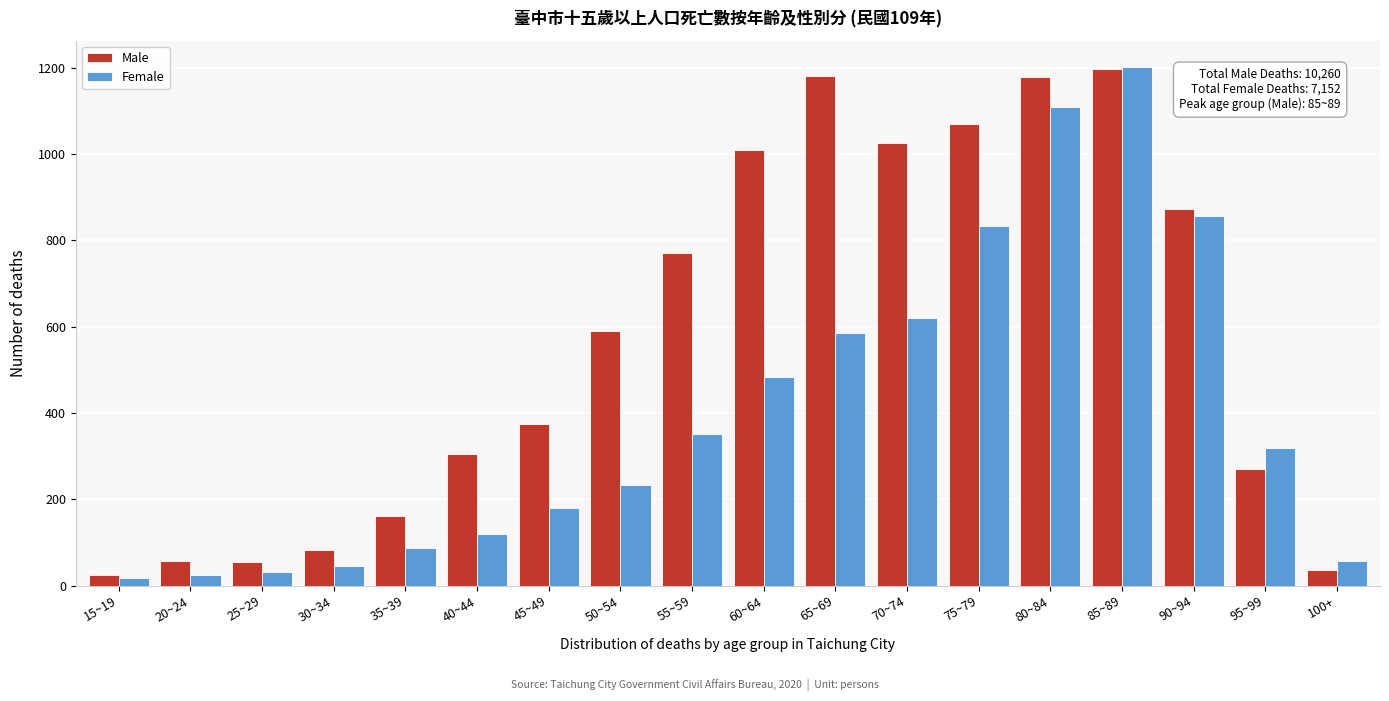

What is the highest value of the Female series?

1202